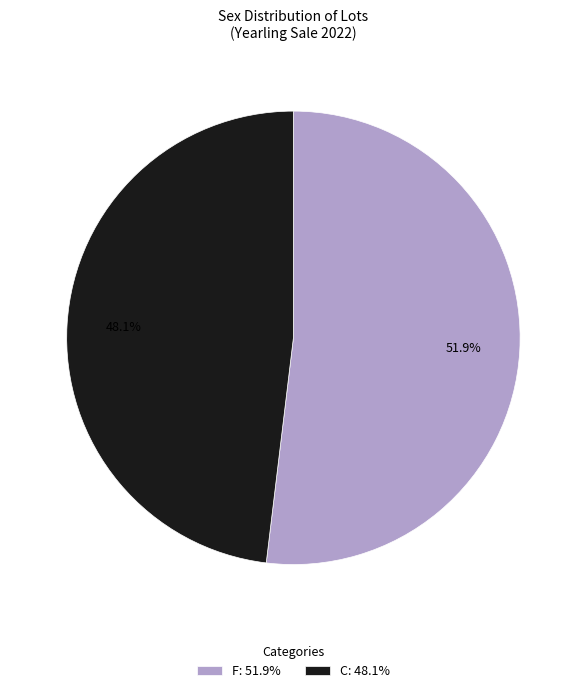

What is the smallest slice in the pie chart?

C